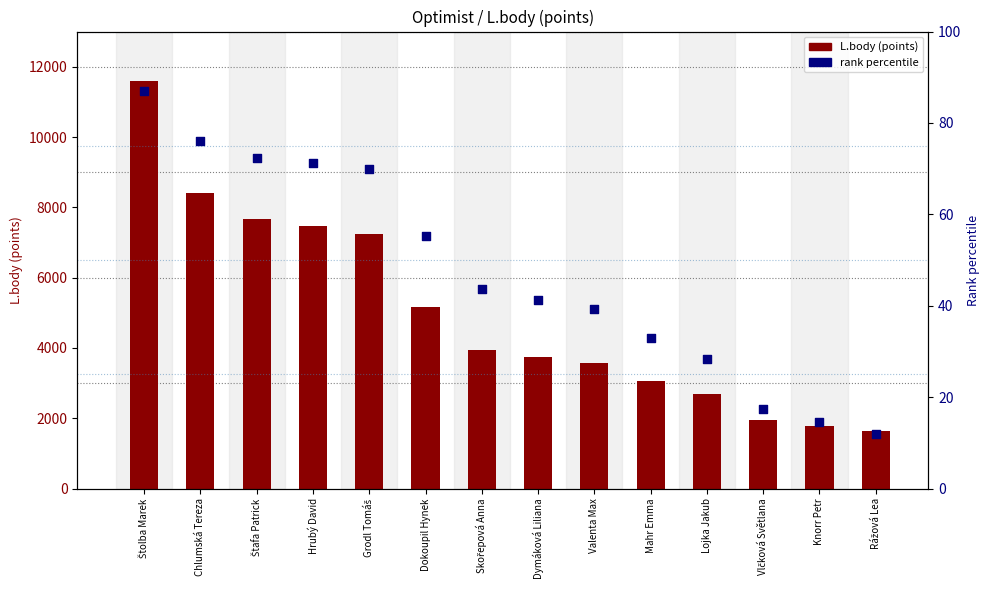

What are all the series names shown in the legend?

L.body (points), rank percentile